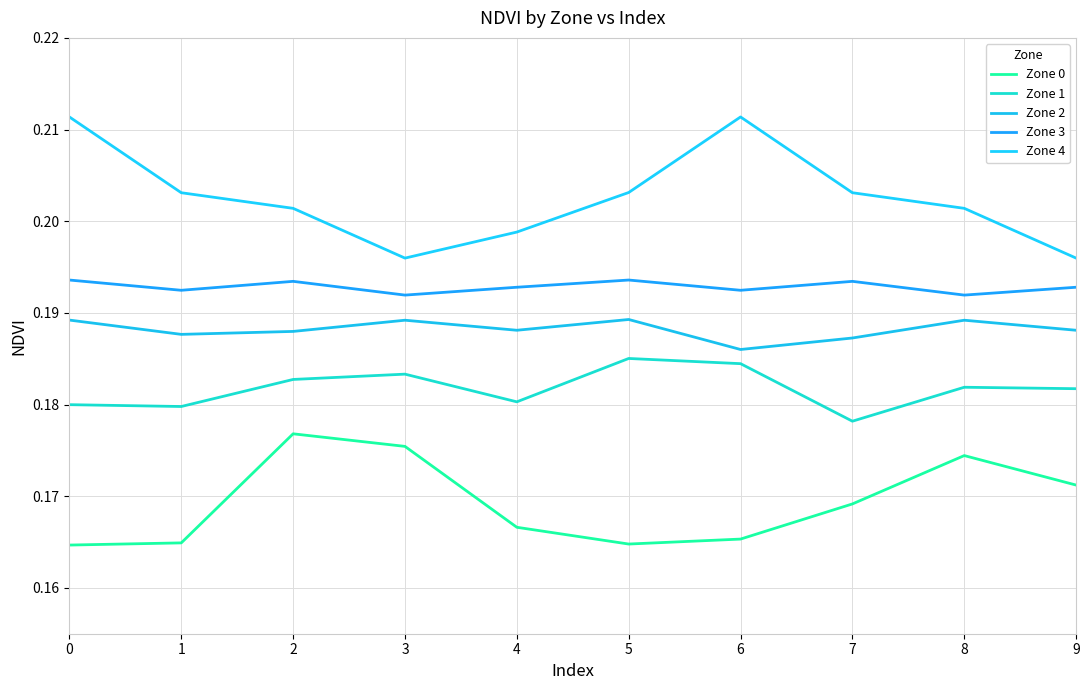

What is the value of the Zone 1 point at the 8th from the left?

0.2